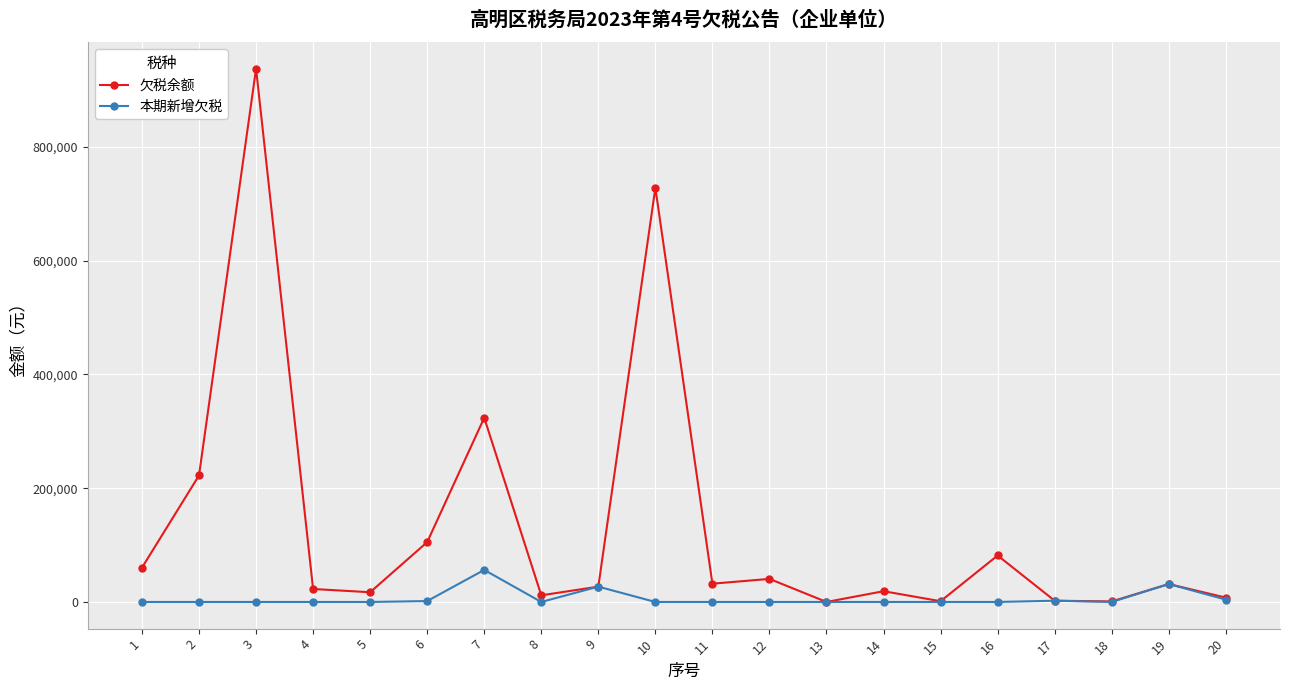

Which series has the widest spread of values?

欠税余额